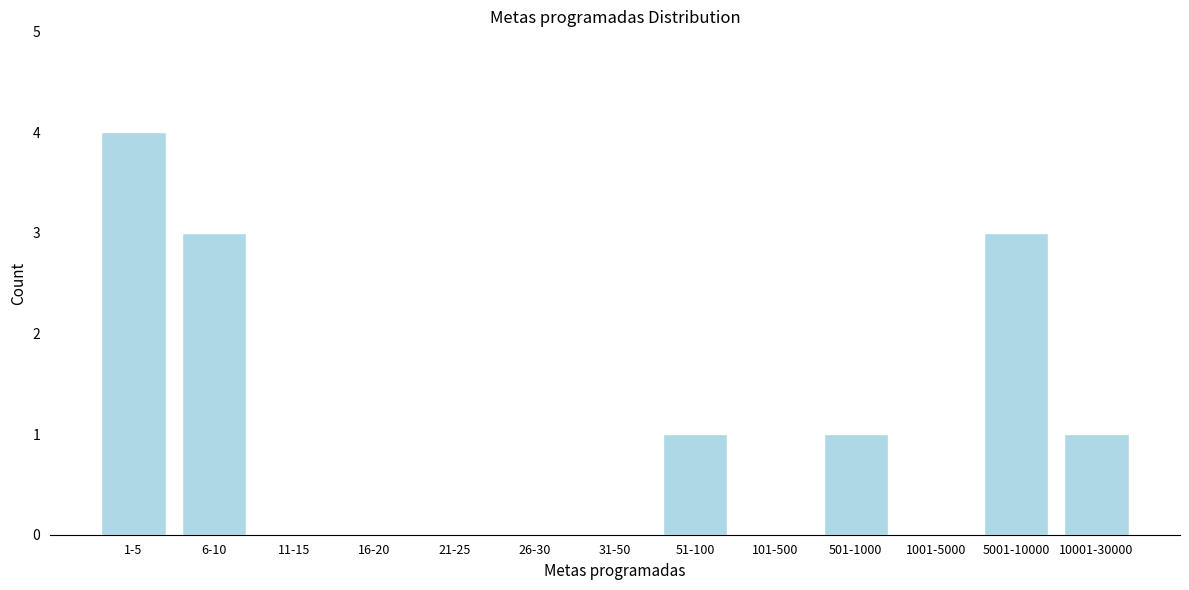

Reading left to right, list all the values displayed in this chart.

1-5=4	6-10=3	11-15=0	16-20=0	21-25=0	26-30=0	31-50=0	51-100=1	101-500=0	501-1000=1	1001-5000=0	5001-10000=3	10001-30000=1